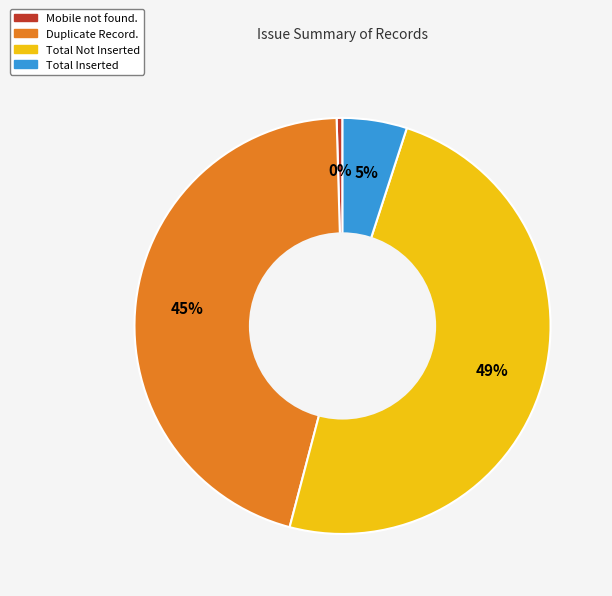

The Total Not Inserted slice represents 55% of the pie. True or false?

False